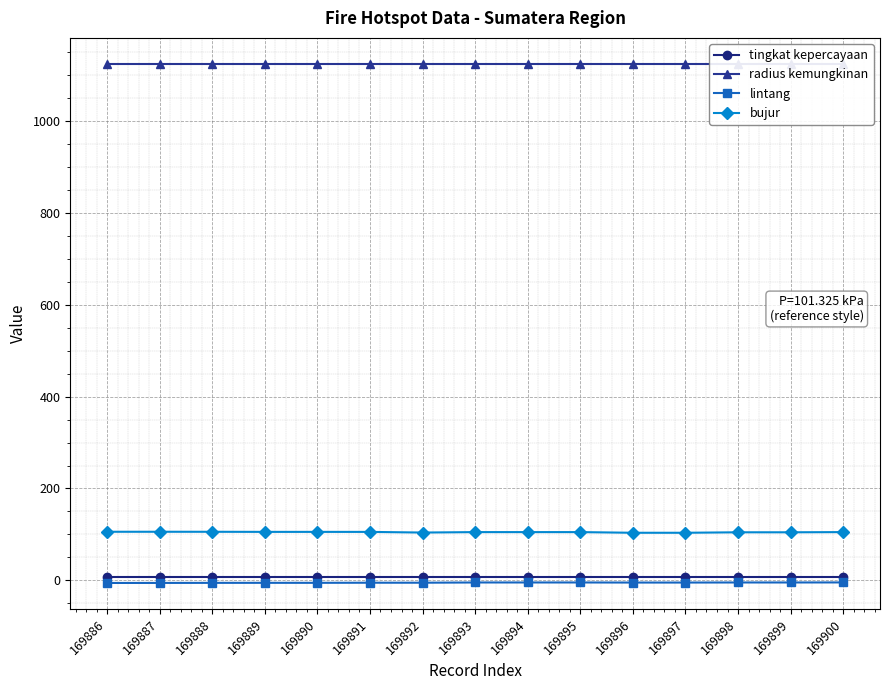

At which category does bujur reach its first local valley?

169889